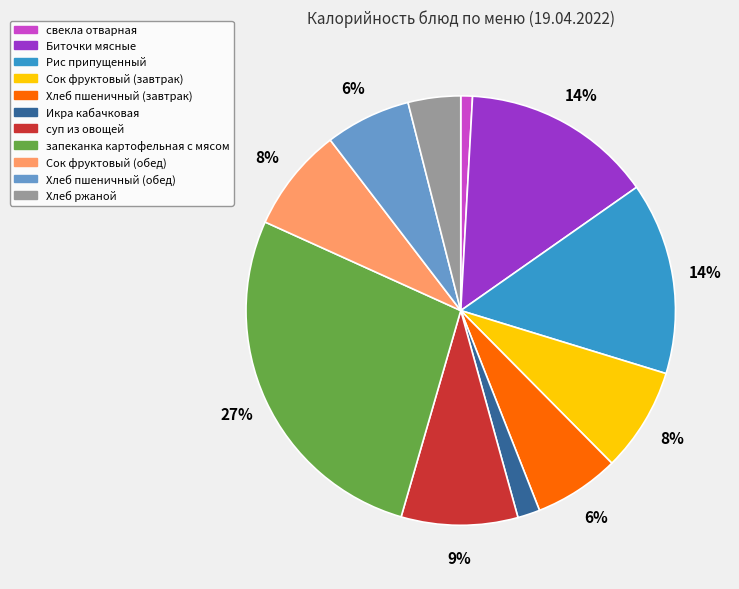

To the nearest percent, what percentage of the pie is суп из овощей?

9%